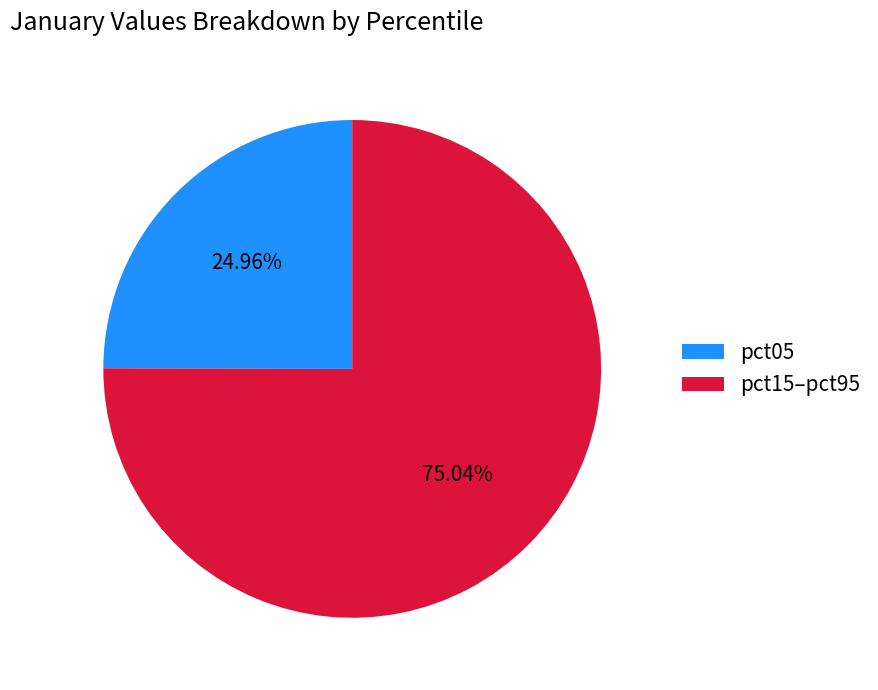

Combined, do pct15–pct95 and pct05 account for over 50%?

Yes